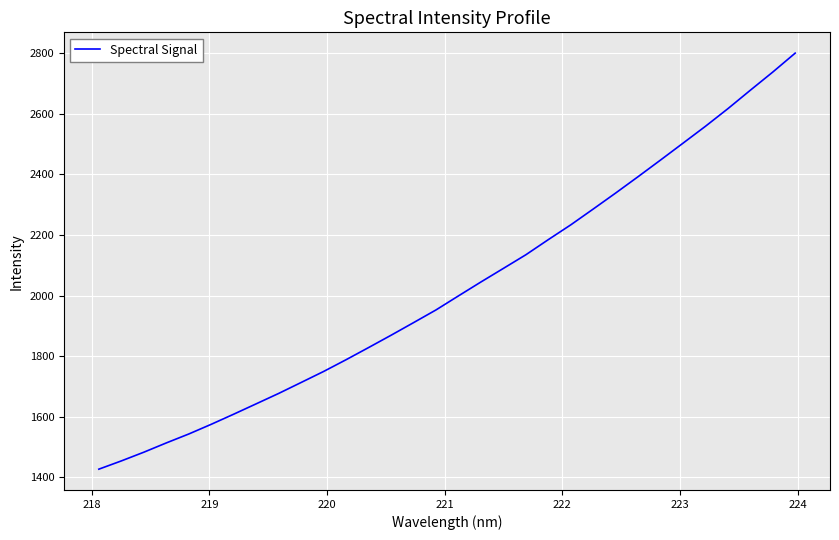

What is the minimum value shown in the chart?

1427.3